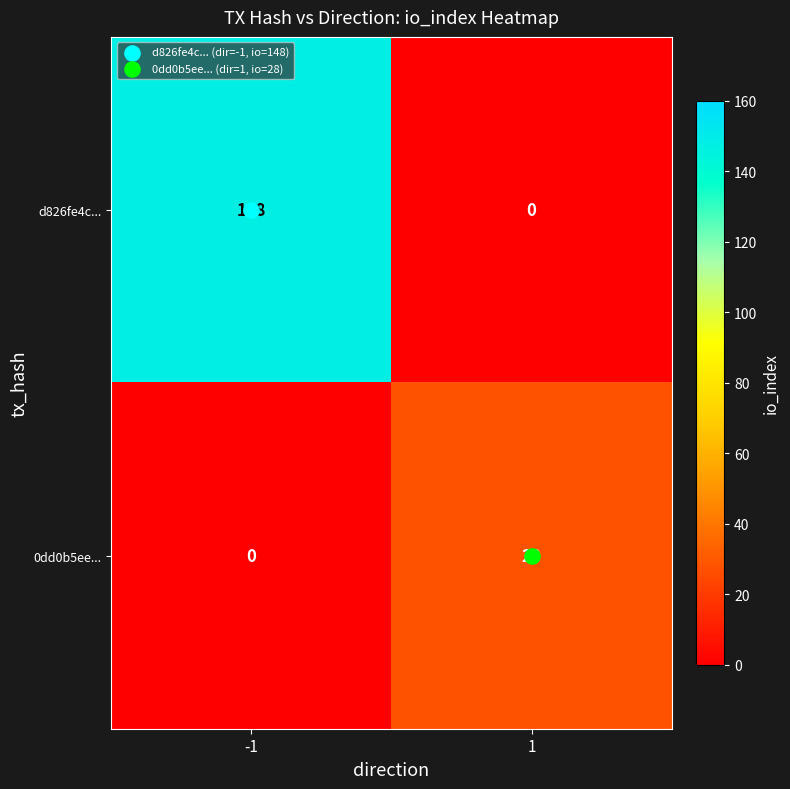

What is the sum of all d826fe4c... values?

148